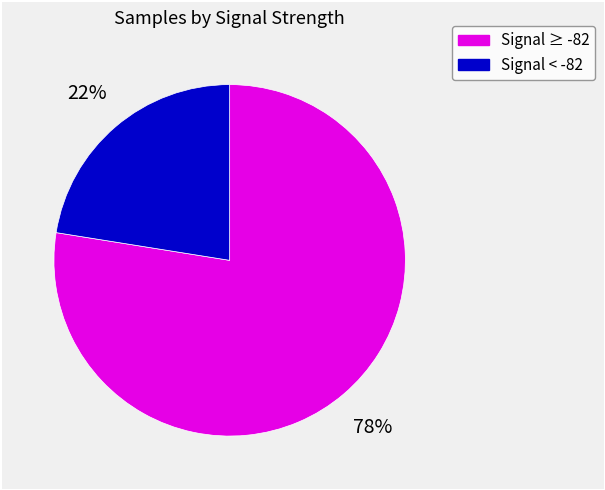

To the nearest percent, what is the average slice percentage?

50%